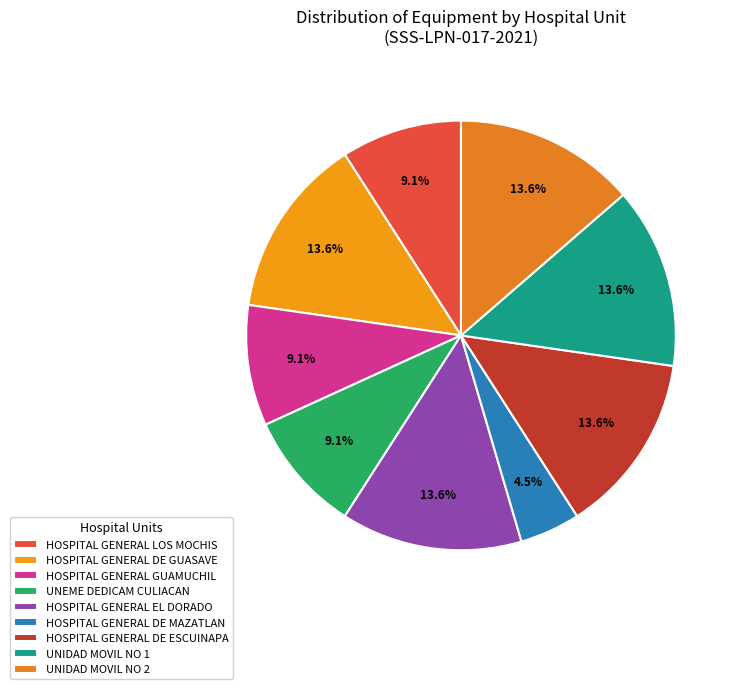

Which slice is the largest?

HOSPITAL GENERAL DE GUASAVE